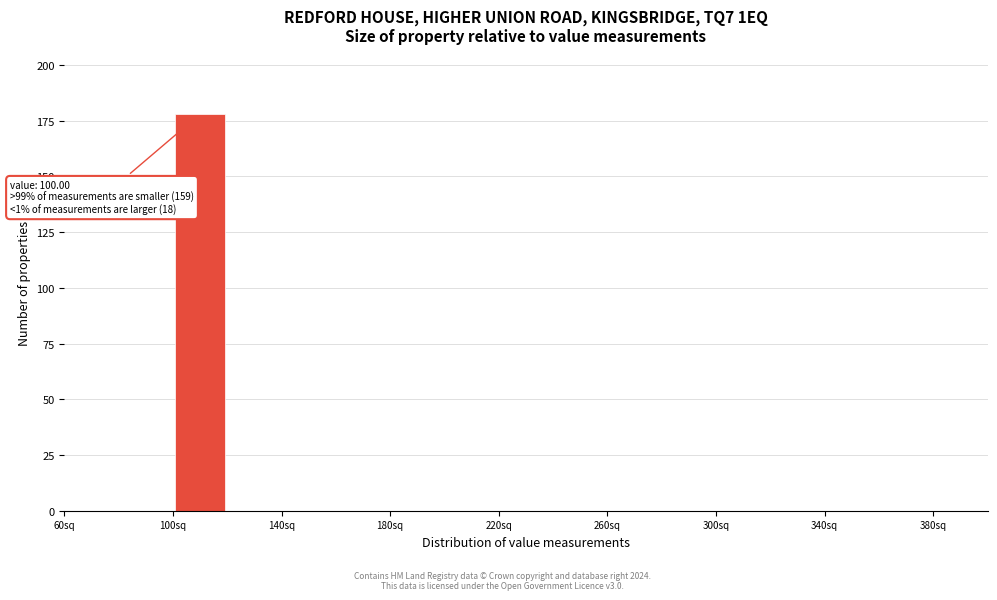

Over which range of the x-axis is the bar tallest?

100 to 120